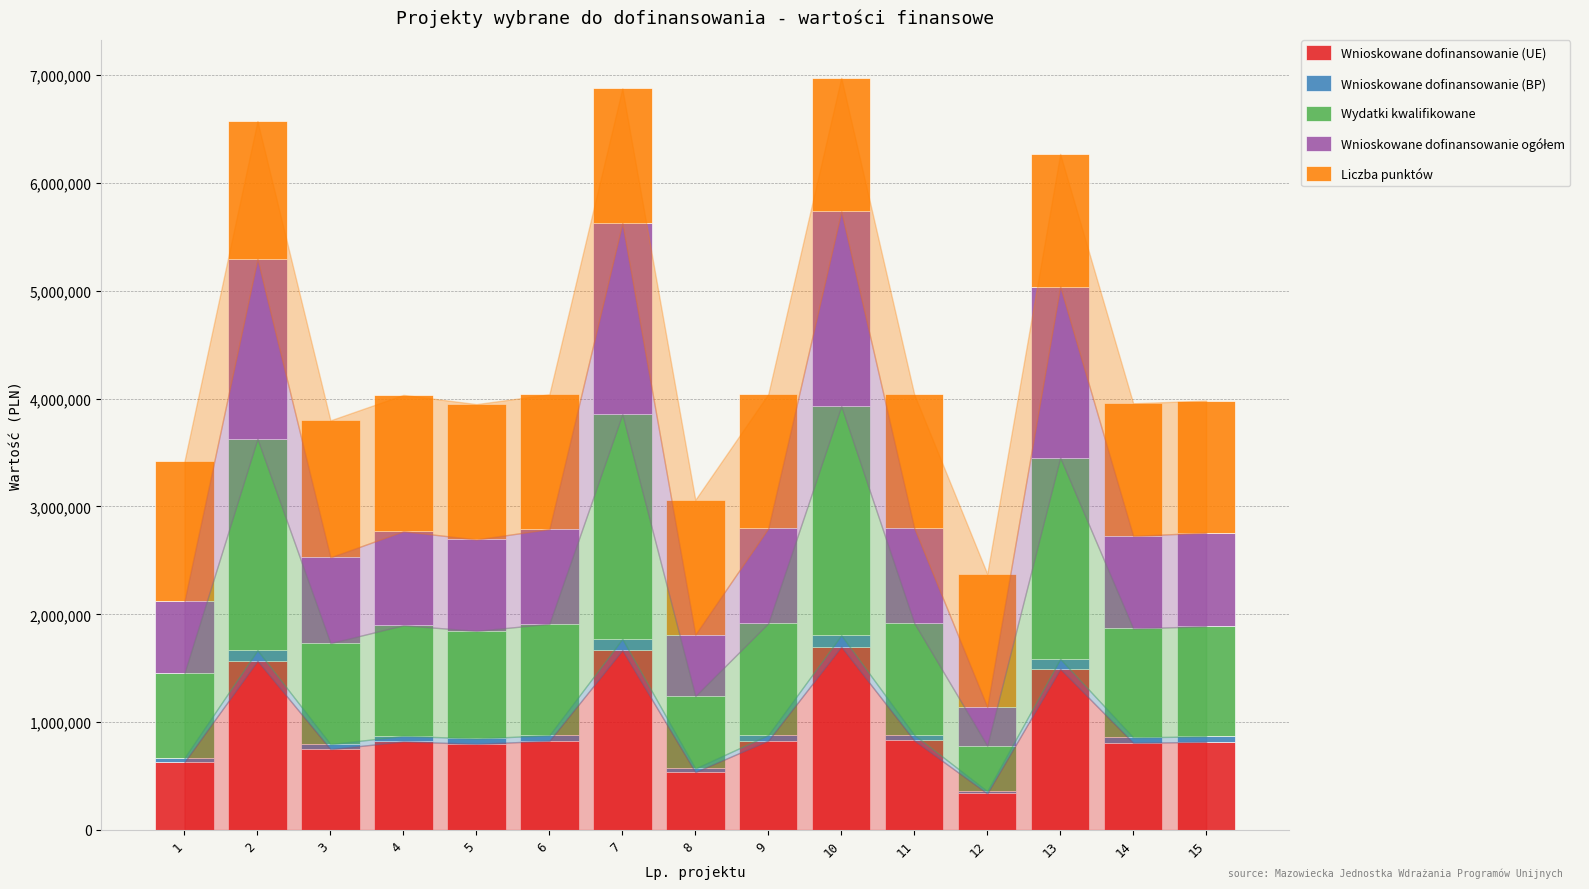

What is the maximum value for Wnioskowane dofinansowanie (UE)?

1699797.3